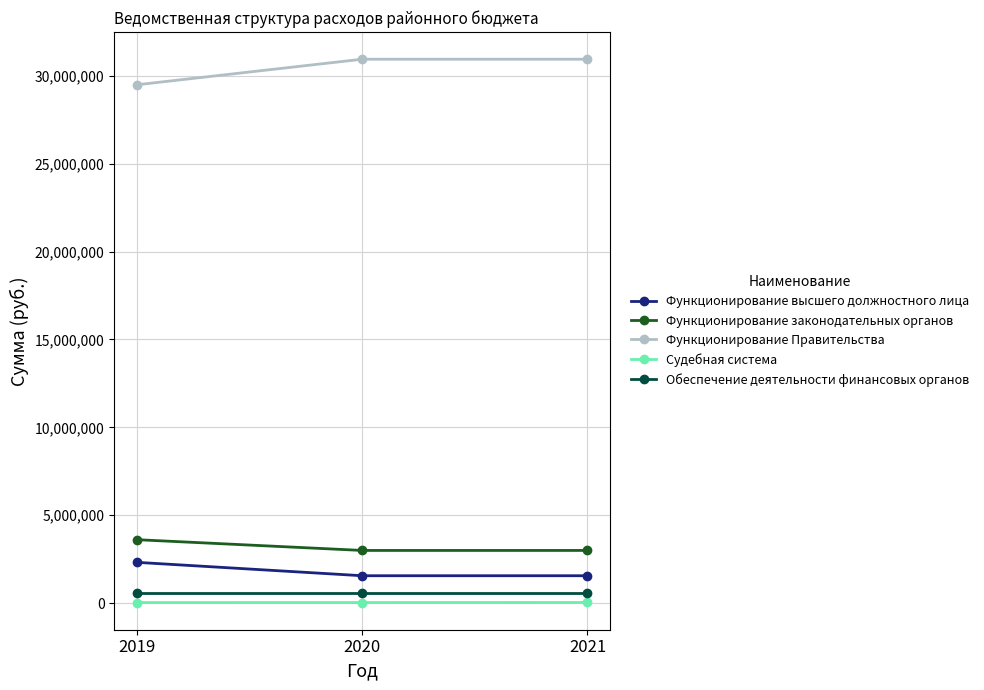

What is the highest value of the Функционирование законодательных органов series?

3605818.5